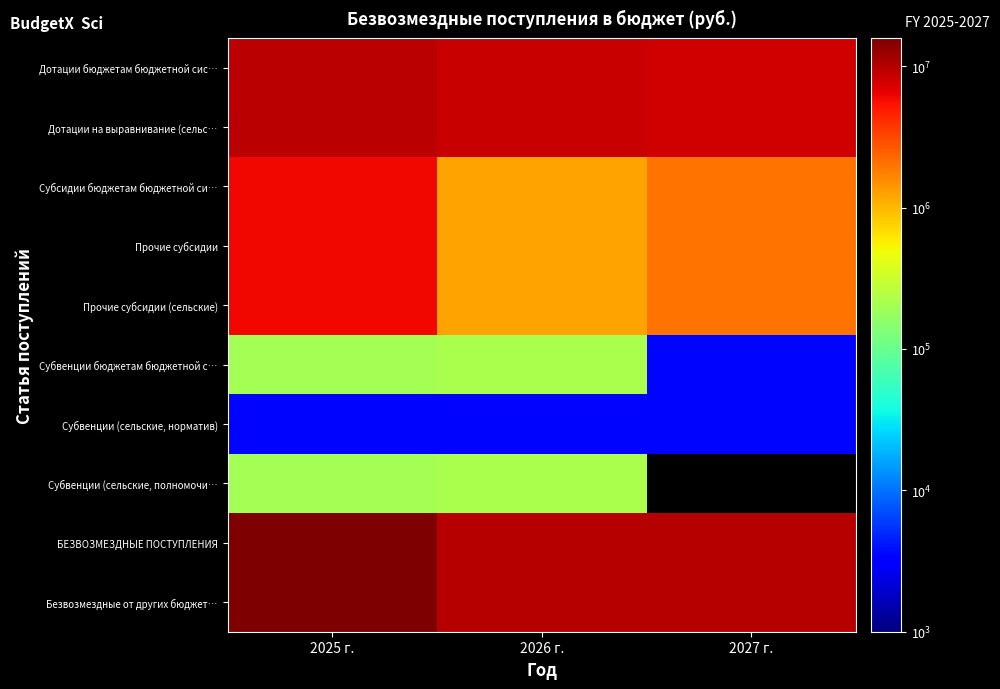

How many values in the Прочие субсидии series are below 2038400?

1